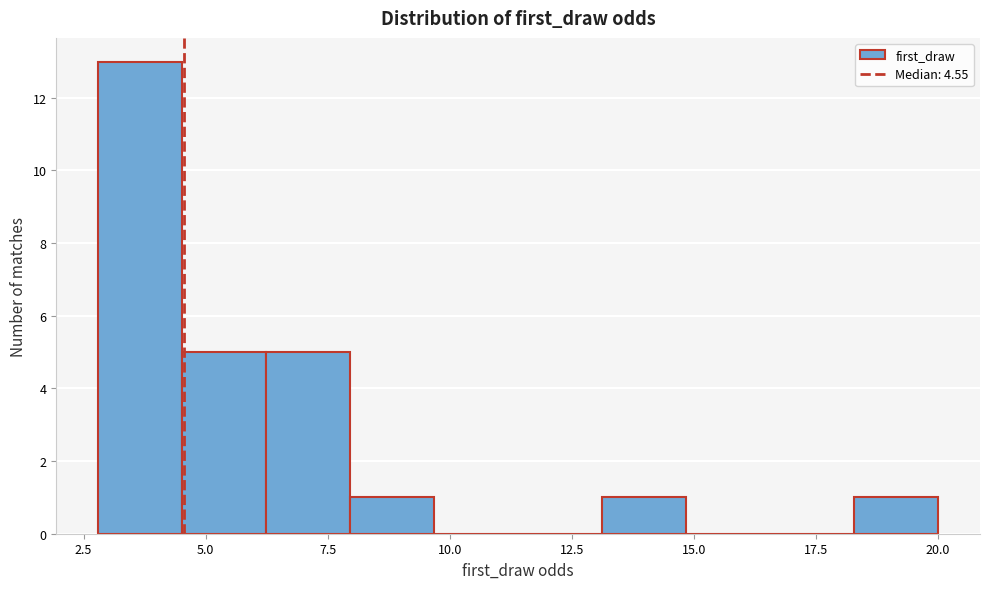

Around what value on the x-axis is the tallest bar? Give the approximate position of its centre, as read against the axis.

3.5